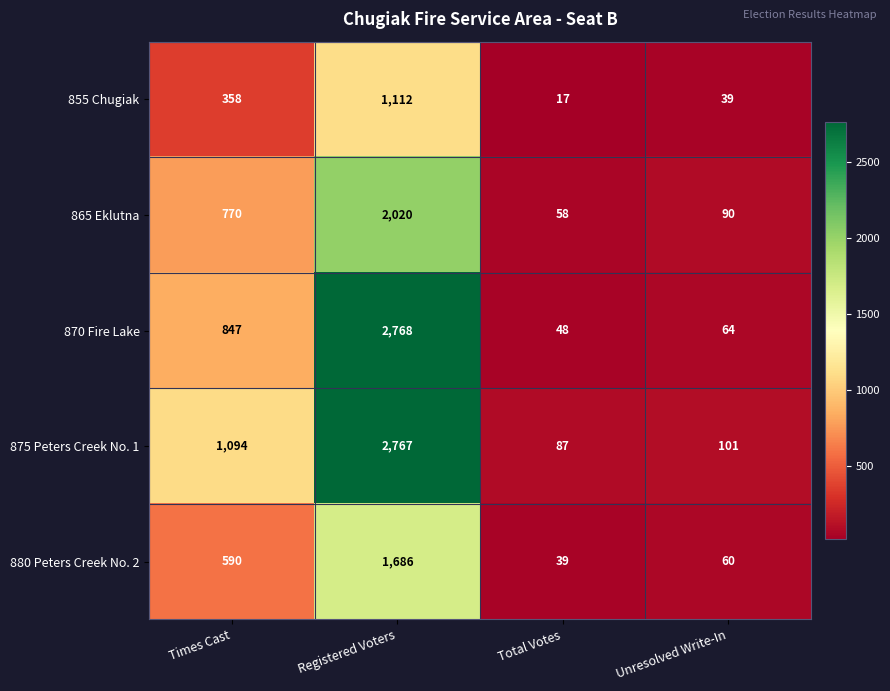

Reading right to left, transcribe all the data shown in this chart.

855 Chugiak: 39	17	1112	358
865 Eklutna: 90	58	2020	770
870 Fire Lake: 64	48	2768	847
875 Peters Creek No. 1: 101	87	2767	1094
880 Peters Creek No. 2: 60	39	1686	590